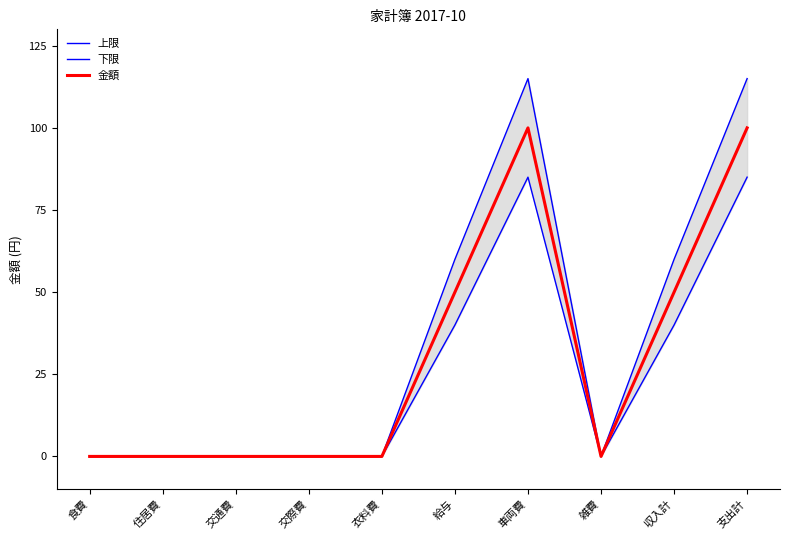

How many series are shown in this chart?

3